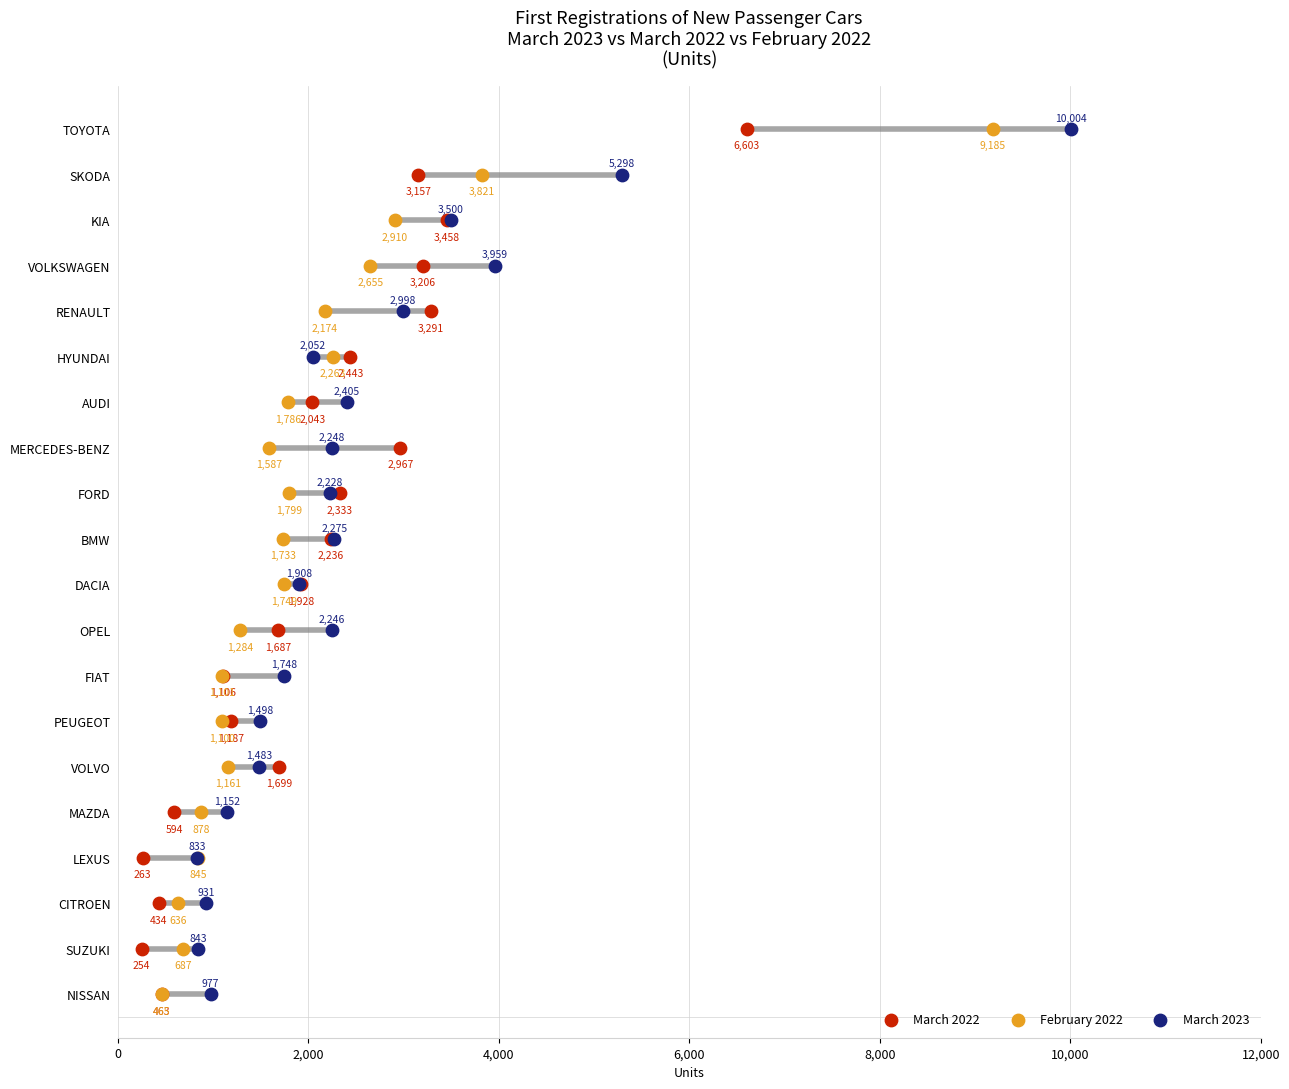

Which series contains the lowest Y value?

March 2022